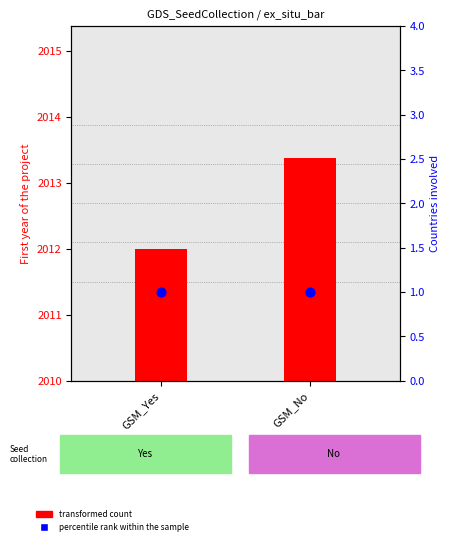

What is the total value across all series at GSM_Yes?

2013.0